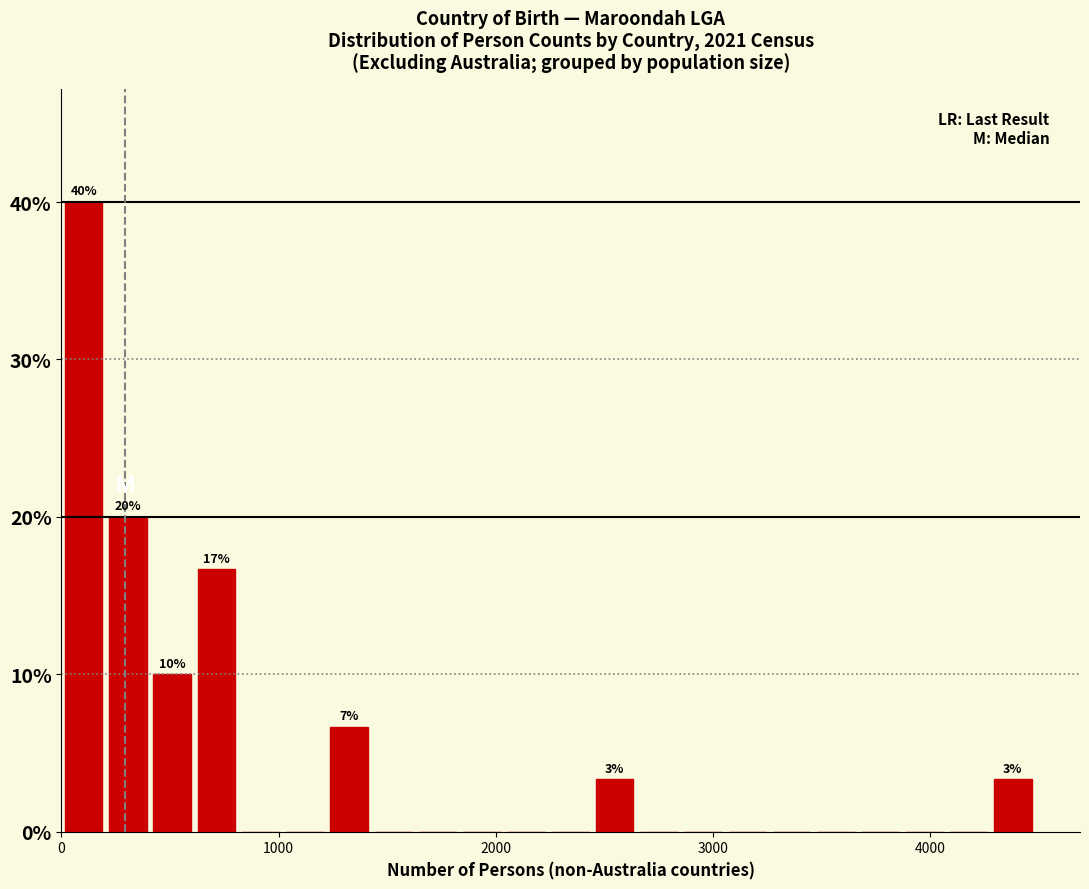

Around what value on the x-axis is the tallest bar? Give the approximate position of its centre, as read against the axis.

100